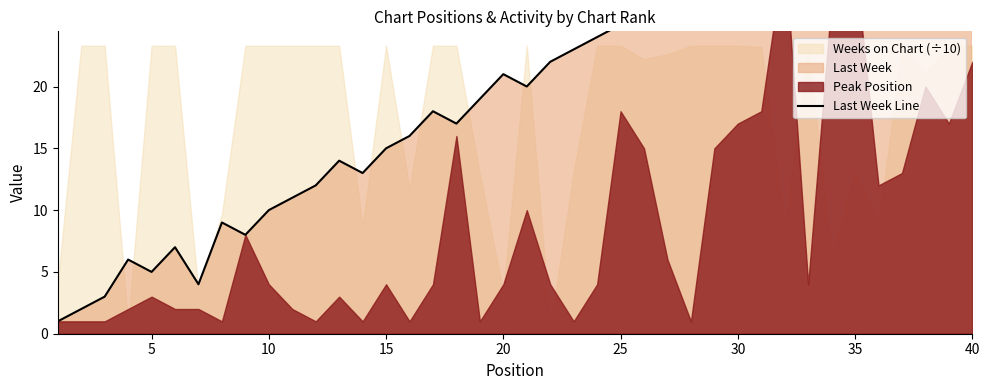

What is the difference between the maximum and minimum values?

43